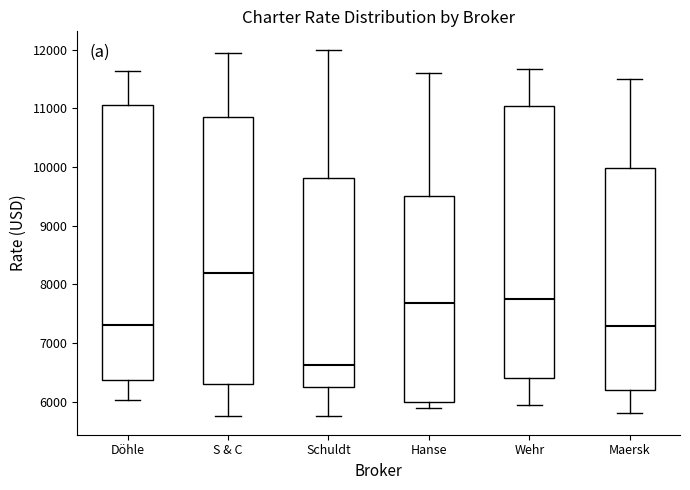

Which box has the highest median line?

S & C